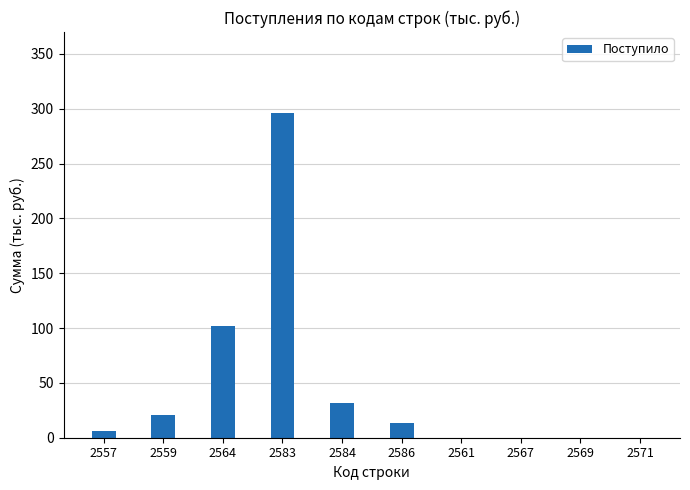

Reading right to left, transcribe all the data shown in this chart.

0	0	0	0	13	32	296	102	21	6